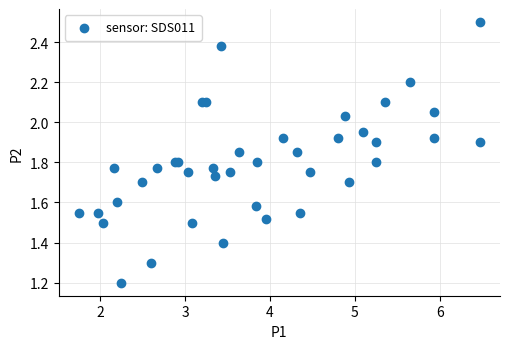

What Y value in the scatter plot is closest to 1?

1.2